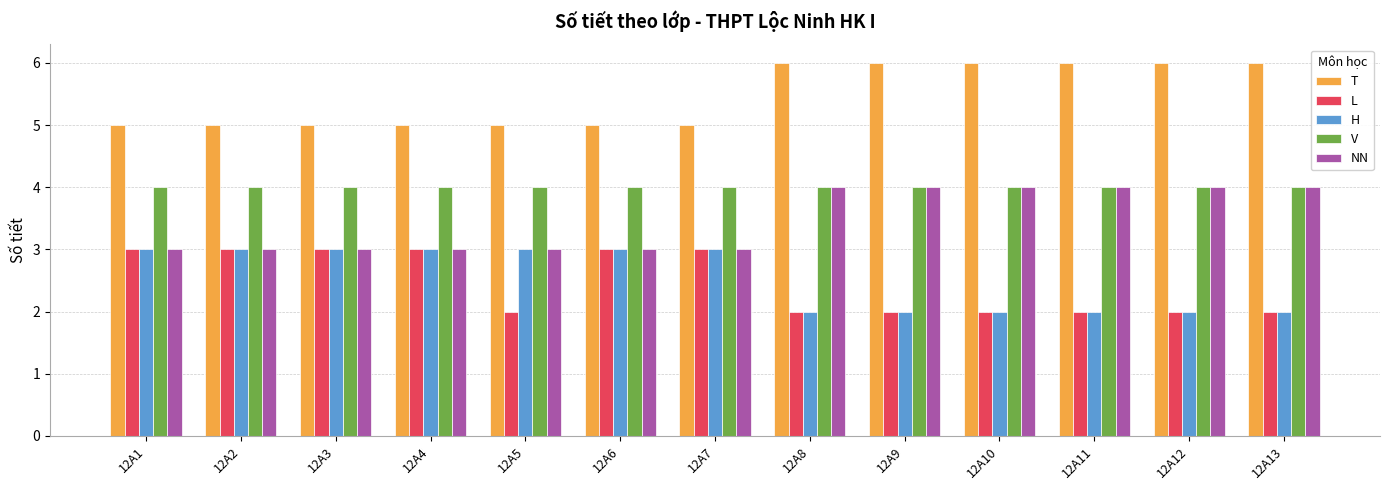

Reading left to right, extract all data points from this chart.

T: 5	5	5	5	5	5	5	6	6	6	6	6	6
L: 3	3	3	3	2	3	3	2	2	2	2	2	2
H: 3	3	3	3	3	3	3	2	2	2	2	2	2
V: 4	4	4	4	4	4	4	4	4	4	4	4	4
NN: 3	3	3	3	3	3	3	4	4	4	4	4	4